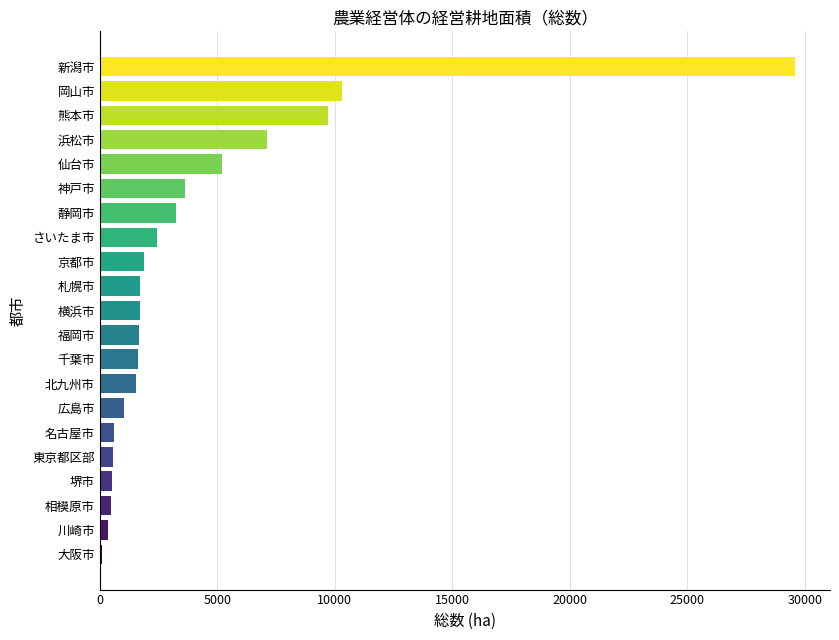

True or false: the data shows 3637 at 神戸市.

True